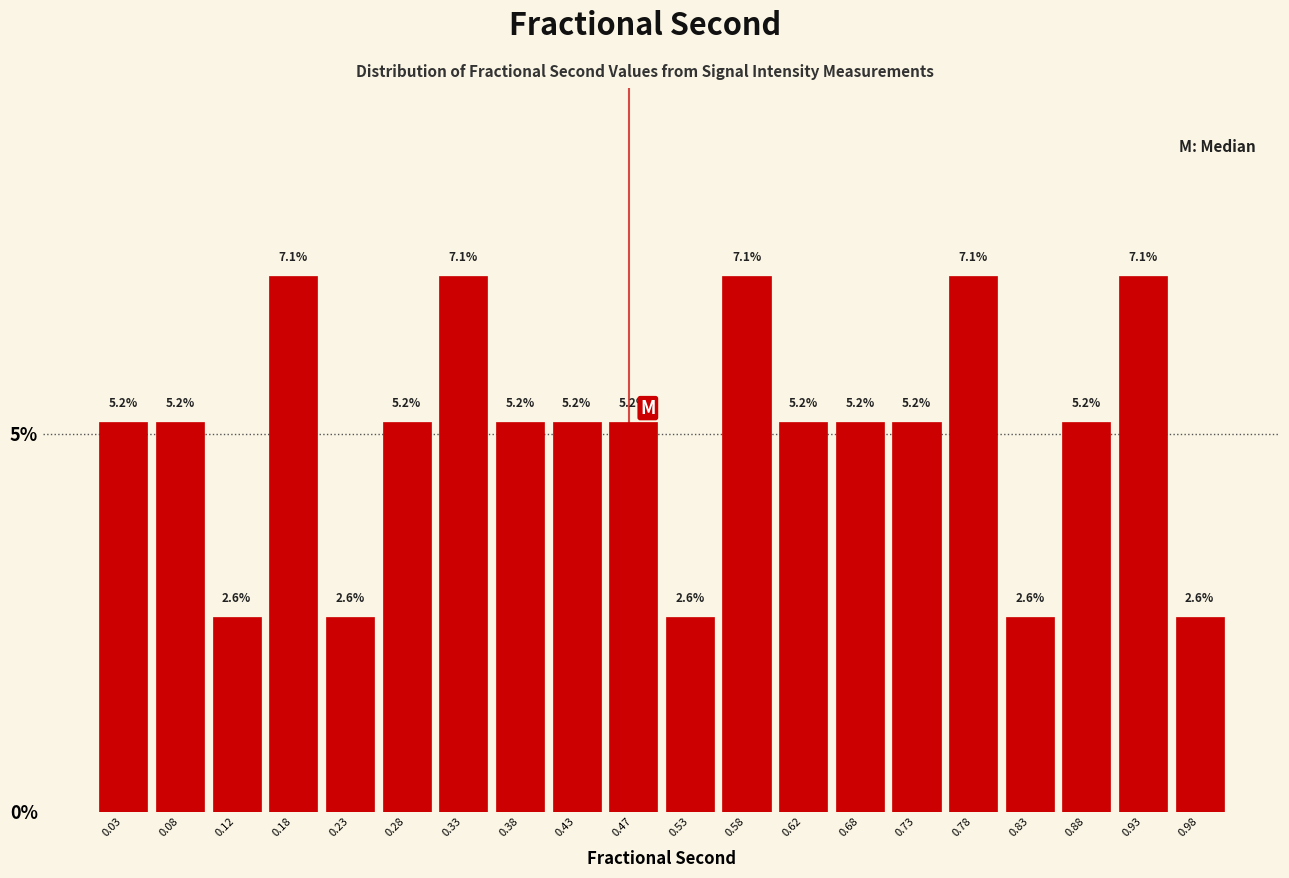

Reading left to right, list every bar in this chart as the range it spans on the x-axis followed by its height.

0.00 to 0.05: 5.2
0.05 to 0.10: 5.2
0.10 to 0.15: 2.6
0.15 to 0.20: 7.1
0.20 to 0.25: 2.6
0.25 to 0.30: 5.2
0.30 to 0.35: 7.1
0.35 to 0.40: 5.2
0.40 to 0.45: 5.2
0.45 to 0.50: 5.2
0.50 to 0.55: 2.6
0.55 to 0.60: 7.1
0.60 to 0.65: 5.2
0.65 to 0.70: 5.2
0.70 to 0.75: 5.2
0.75 to 0.80: 7.1
0.80 to 0.85: 2.6
0.85 to 0.90: 5.2
0.90 to 0.95: 7.1
0.95 to 1.00: 2.6